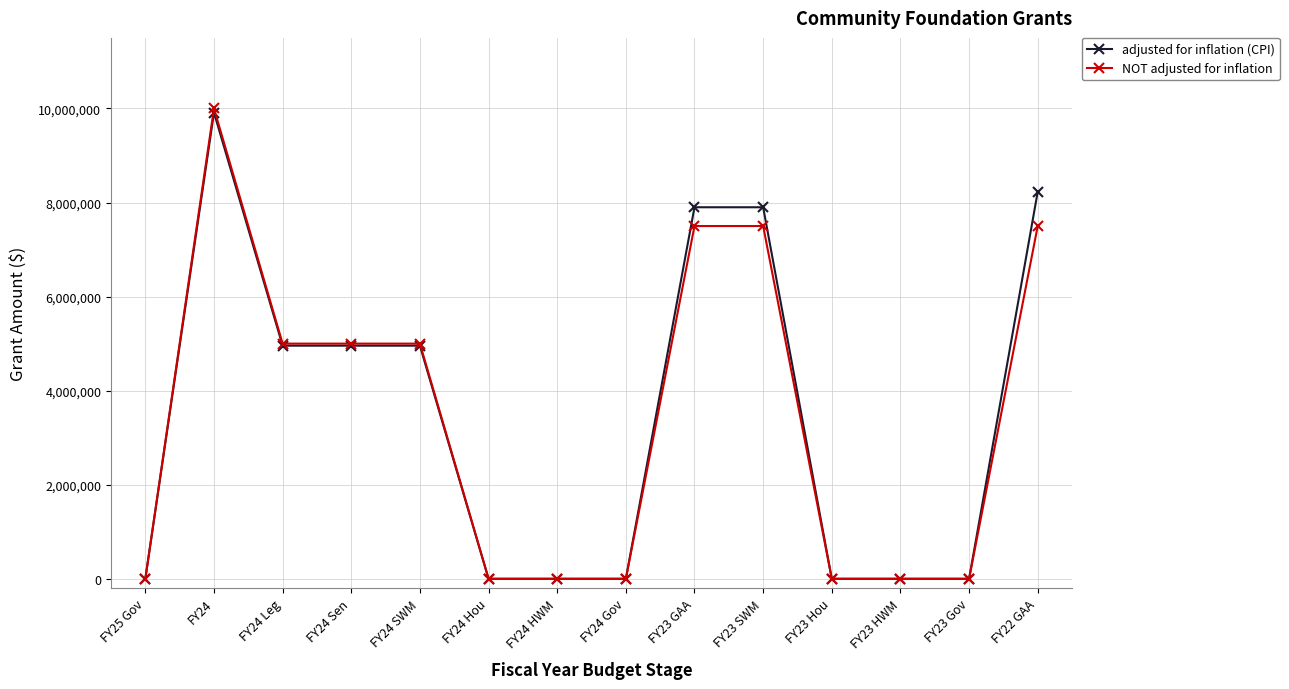

What are all the series names shown in the legend?

adjusted for inflation (CPI), NOT adjusted for inflation